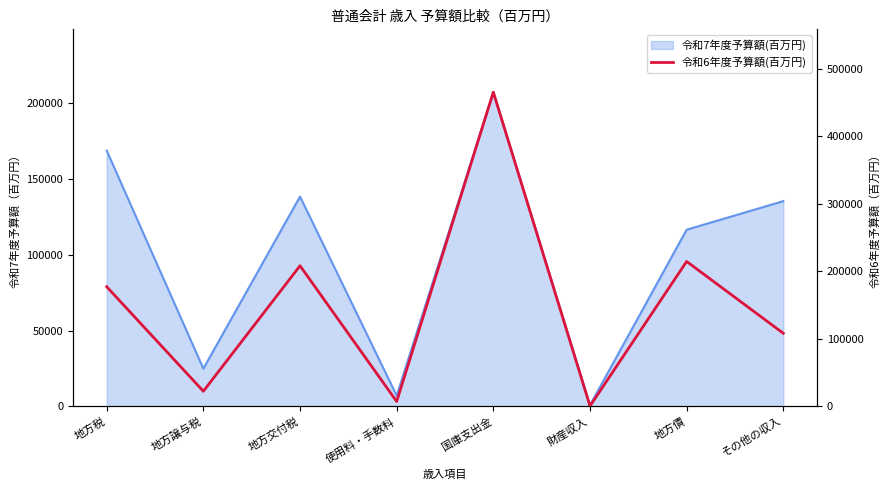

How many values are below 177200?

4